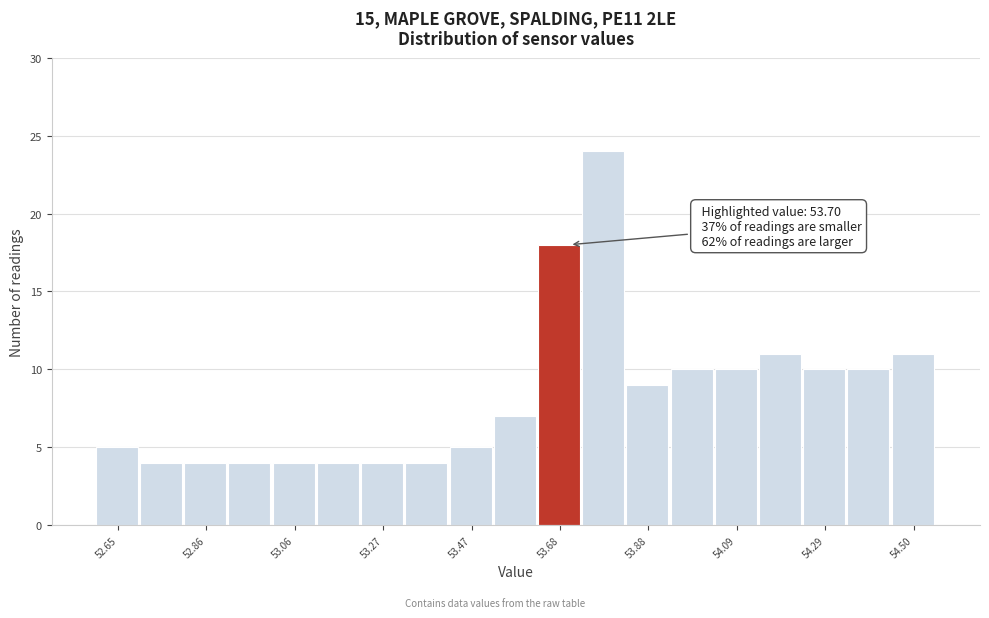

Read against the x-axis, roughly where is the centre of the tallest bar?

53.80